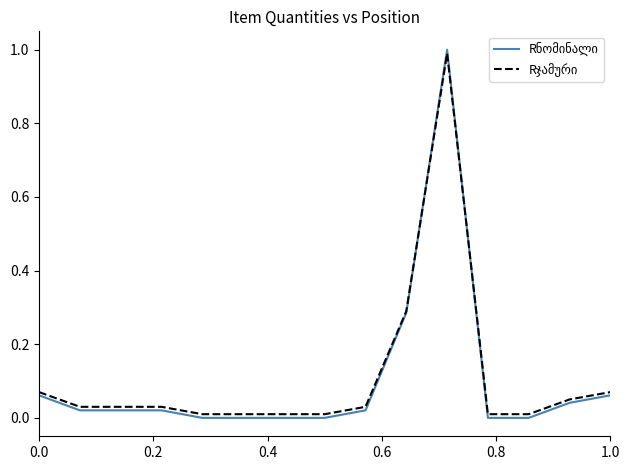

What is the greatest value displayed?

1.0